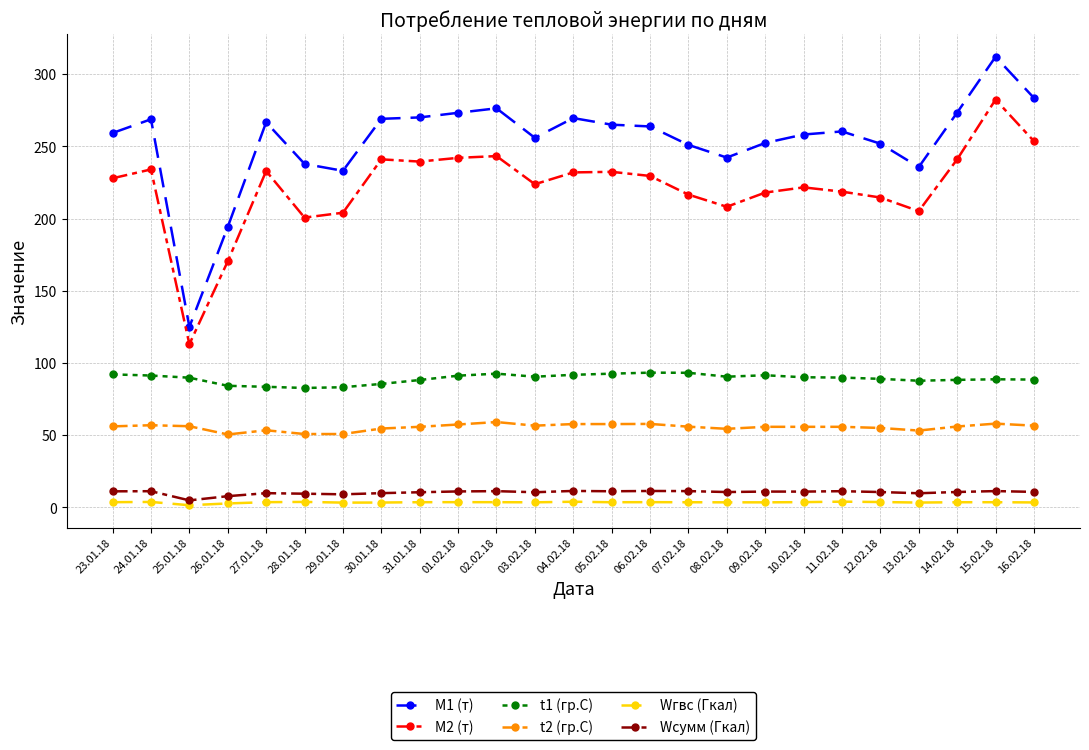

True or false: Wгвс (Гкал) and M2 (т) intersect in this chart.

False